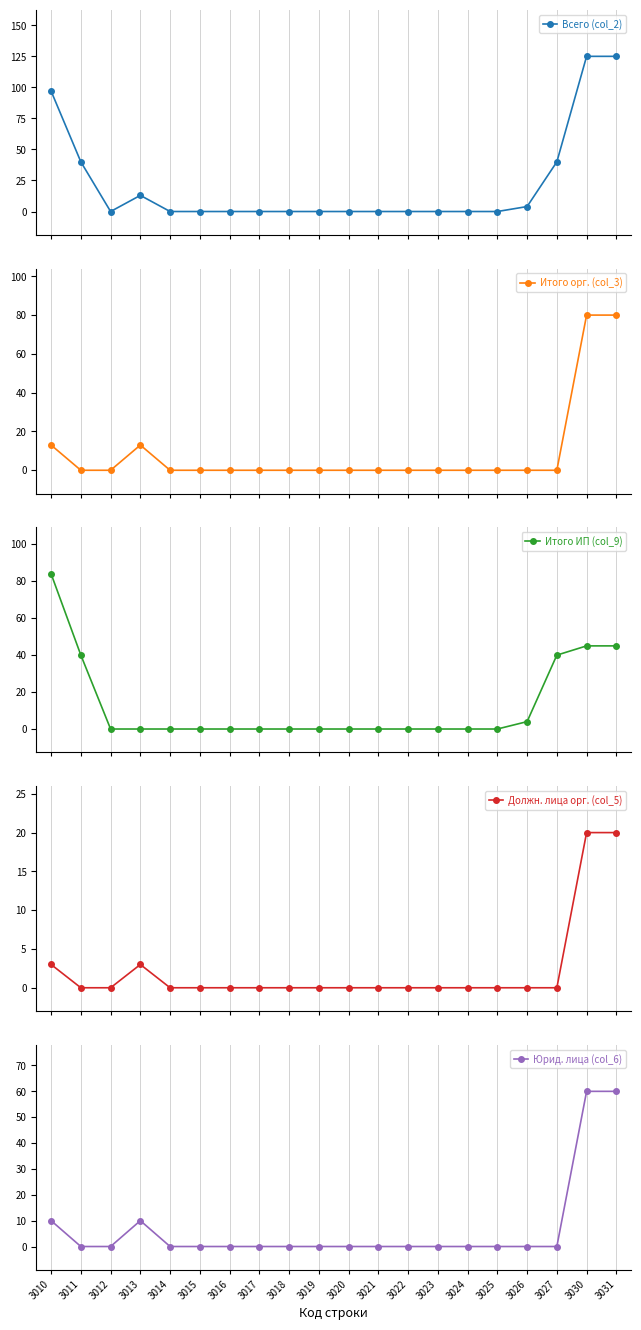

True or false: Итого орг. (col_3) and Должн. лица орг. (col_5) intersect in this chart.

False